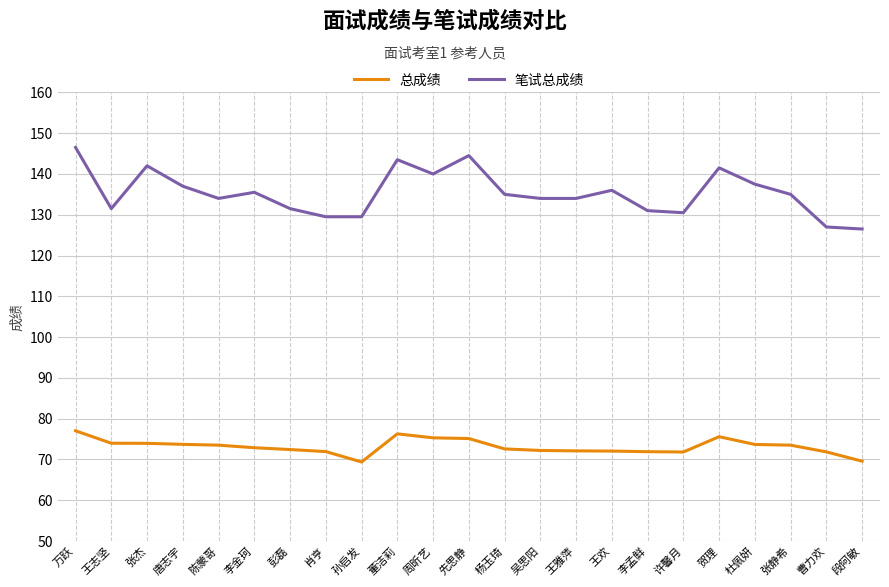

Which series changed the most between 李金珂 and 肖亨?

笔试总成绩